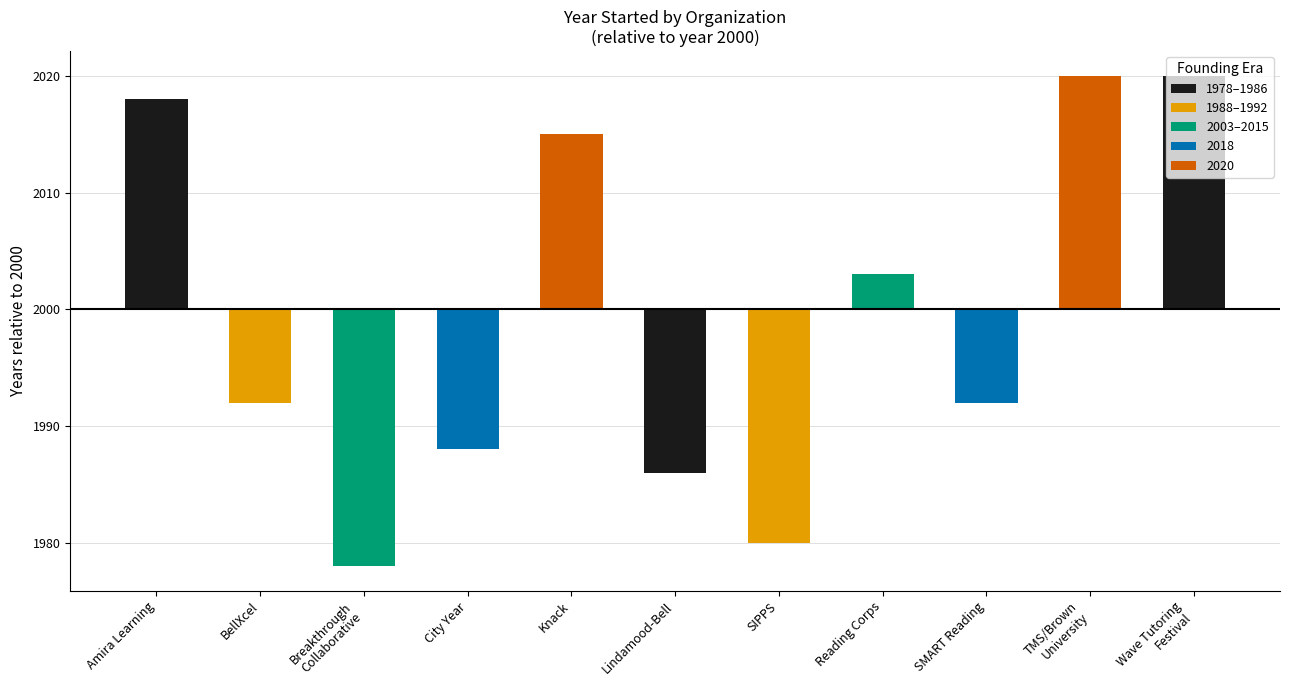

Does the chart contain any negative values?

Yes